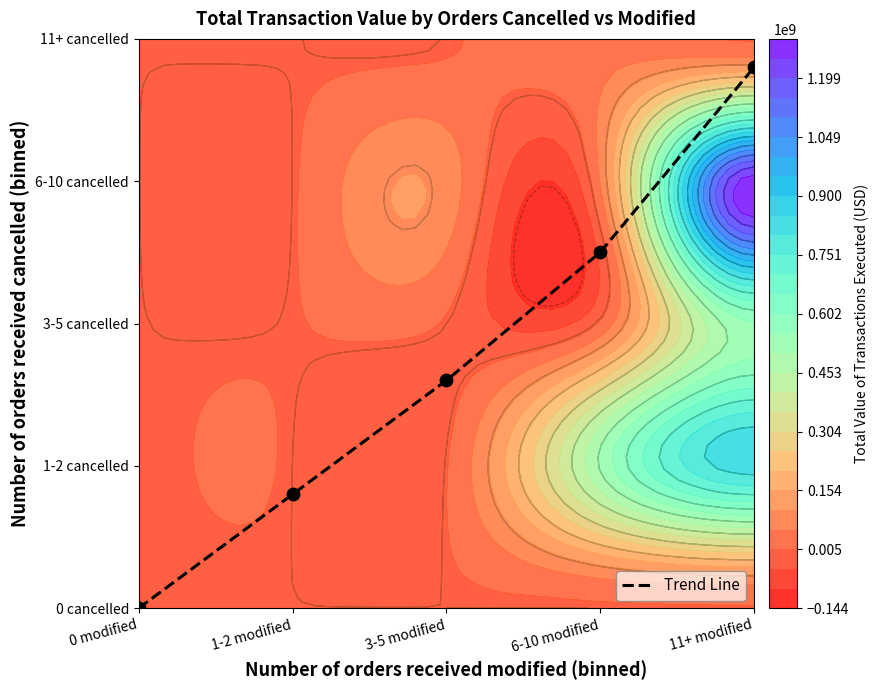

Rank the categories by value from highest to lowest.

11+ modified, 6-10 modified, 3-5 modified, 1-2 modified, 0 modified